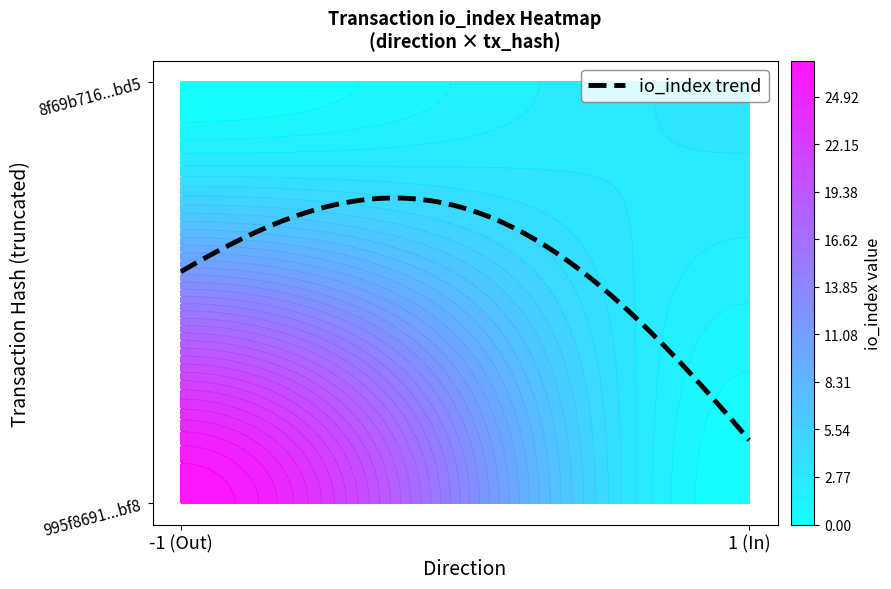

What is the sum of all 995f8691c9b536a4dc6539b4bf15c18e8806bf8 values?

26